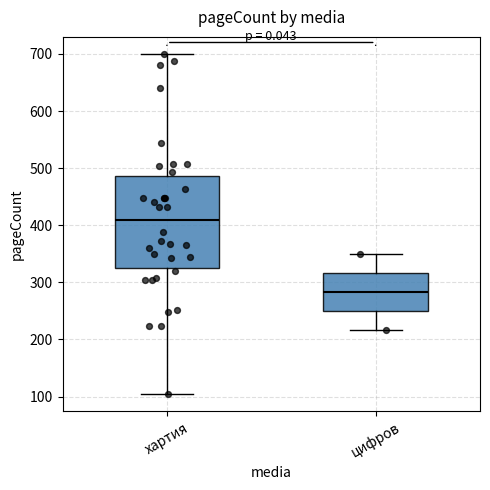

Which box is the tallest, from its lower edge to its upper edge?

хартия